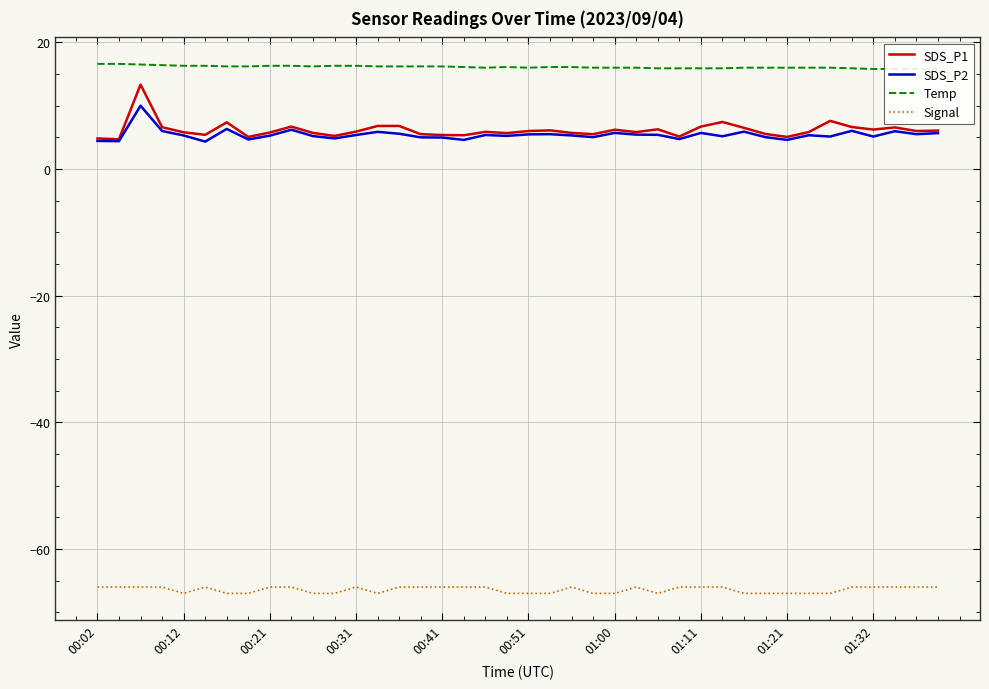

How many distinct data groups are displayed?

4